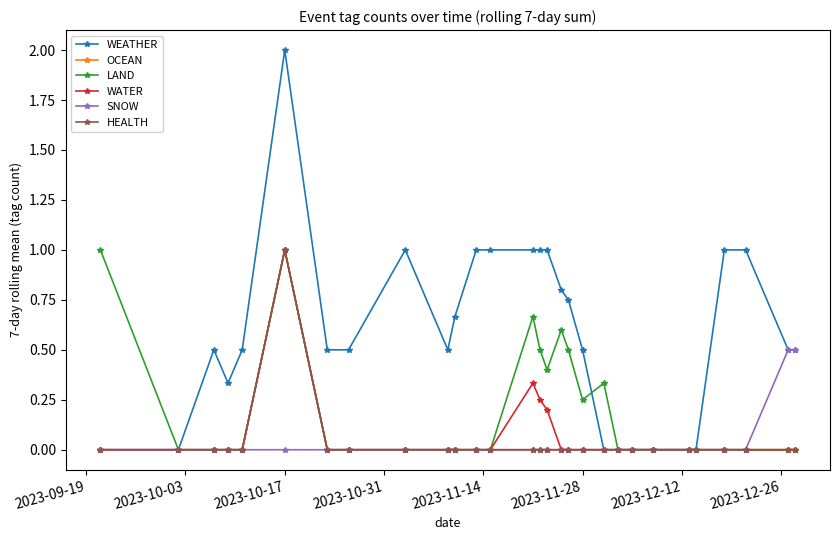

In OCEAN, how many points are higher than both neighbors (excluding endpoints)?

1